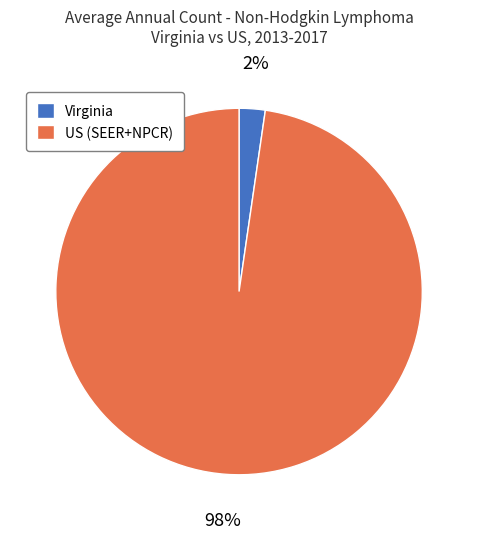

Is there a majority slice in this chart?

Yes